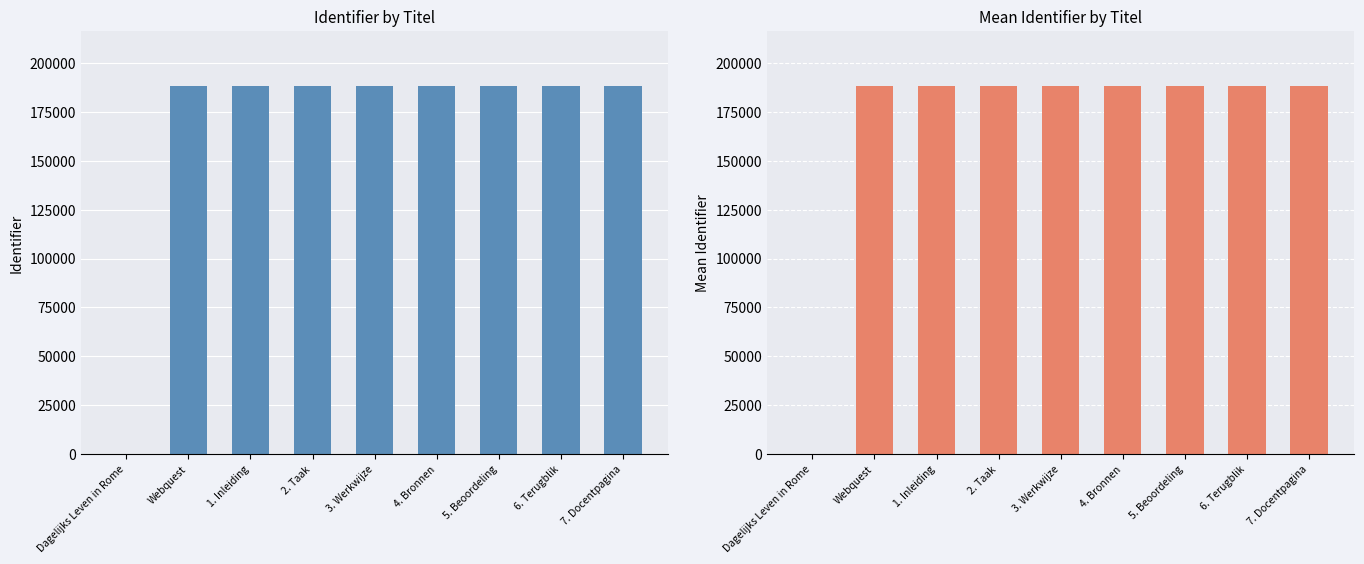

Is it true that Mean Identifier equals 0.0 at Dagelijks Leven in Rome?

True